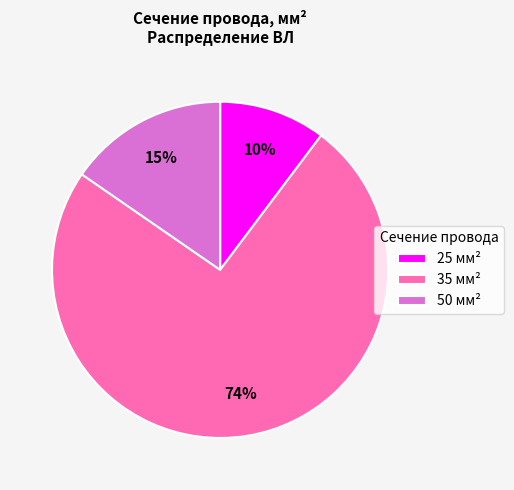

True or false: 35 мм² accounts for 60% of the total.

False